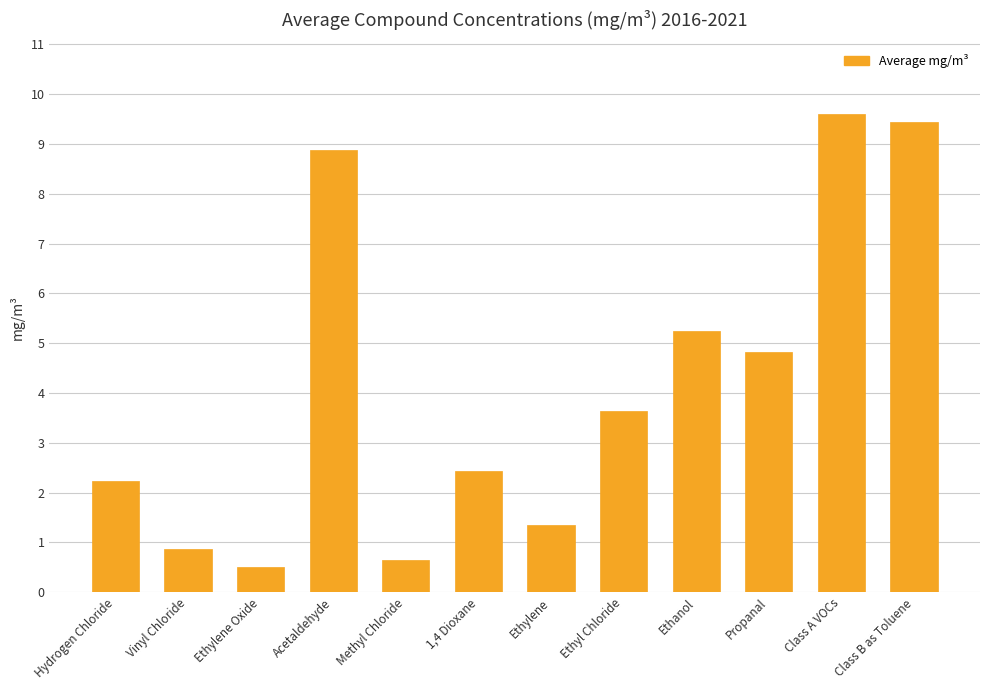

Are the bars horizontal?

No